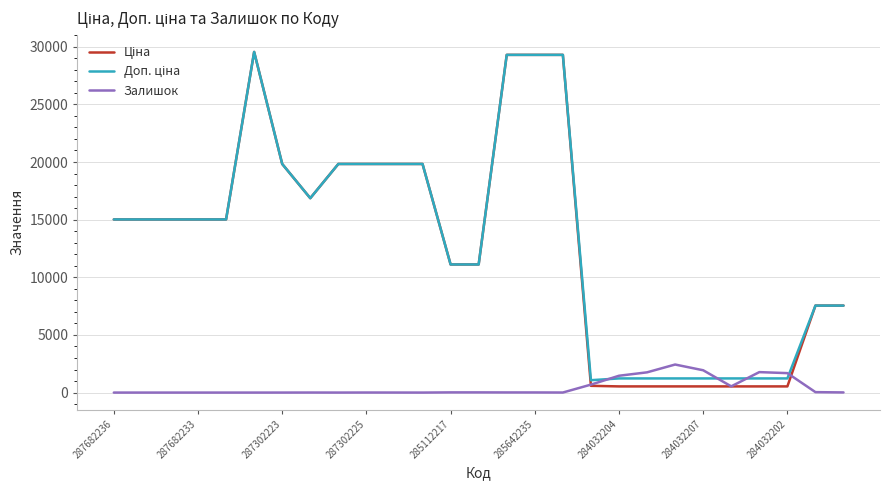

At how many categories does at least one series exceed 3393?

19